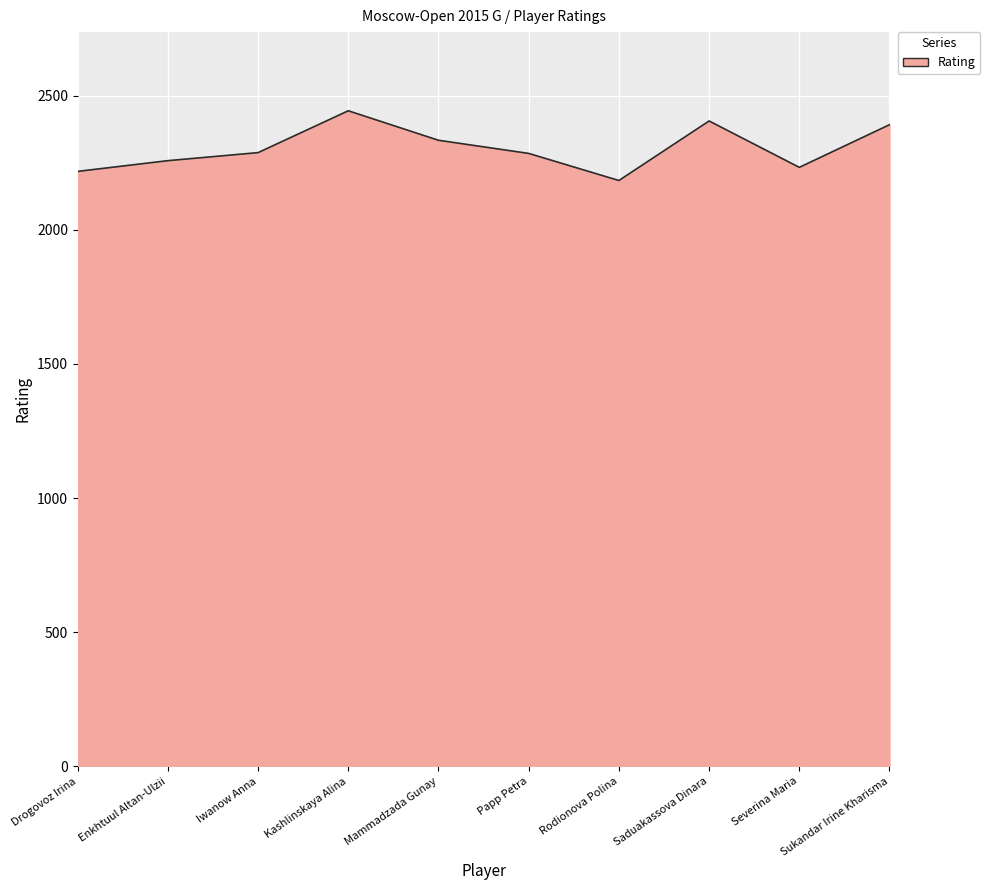

What is the maximum value shown in the chart?

2444